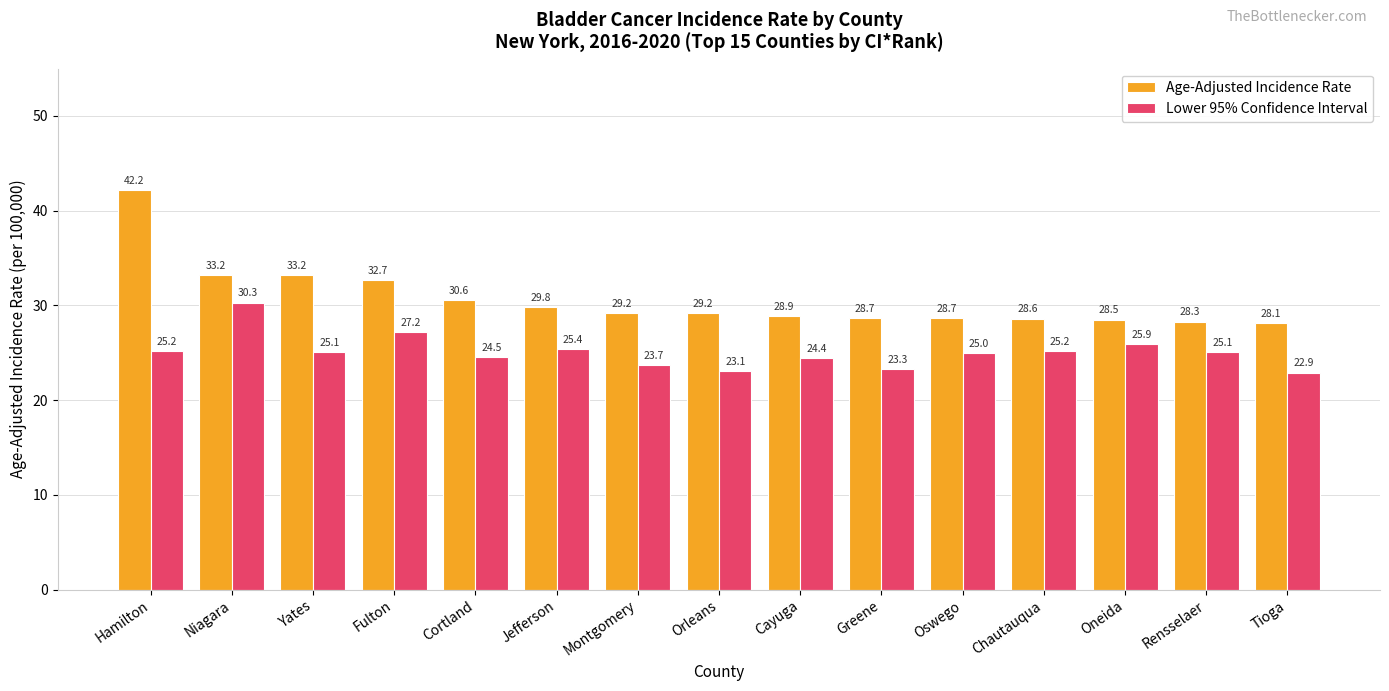

Where does the Lower 95% Confidence Interval series first go above 25?

Hamilton